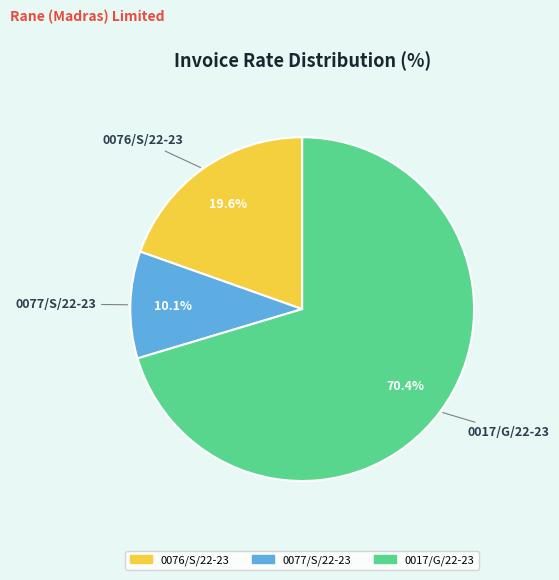

True or false: 0076/S/22-23 accounts for 12% of the total.

False